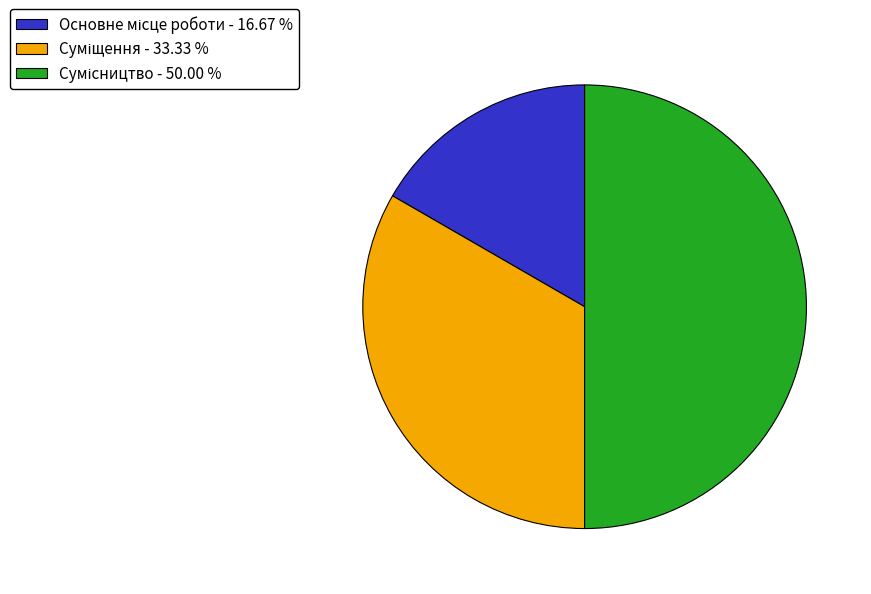

The Суміщення slice represents 39% of the pie. True or false?

False